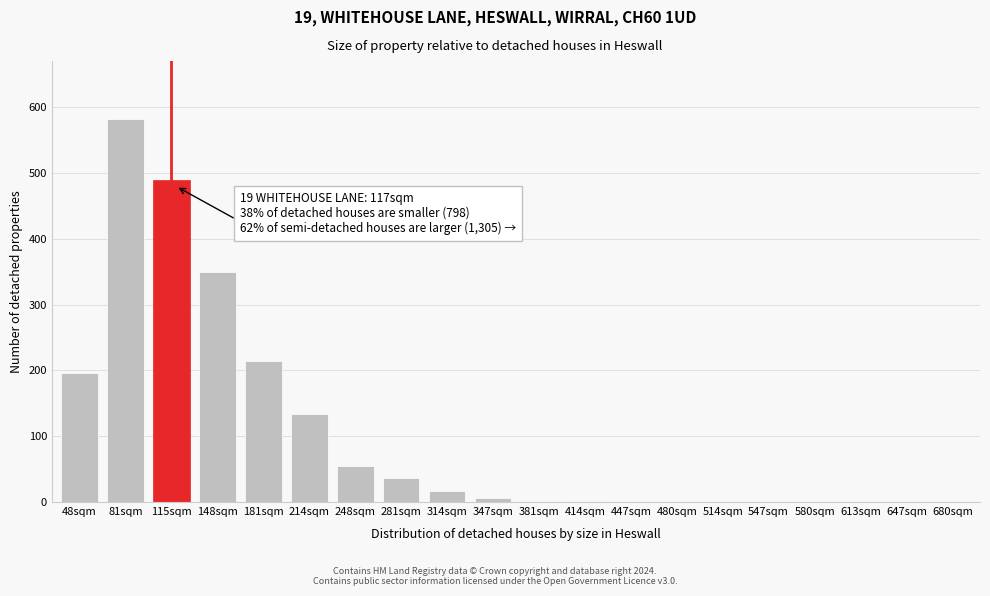

The chart shows a value of 334 at 181sqm. True or false?

False